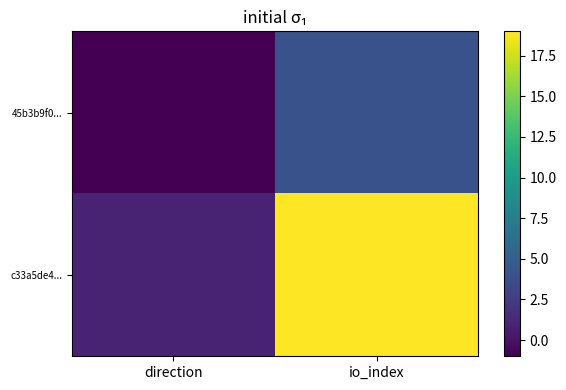

Which has a higher value, direction or io_index?

io_index